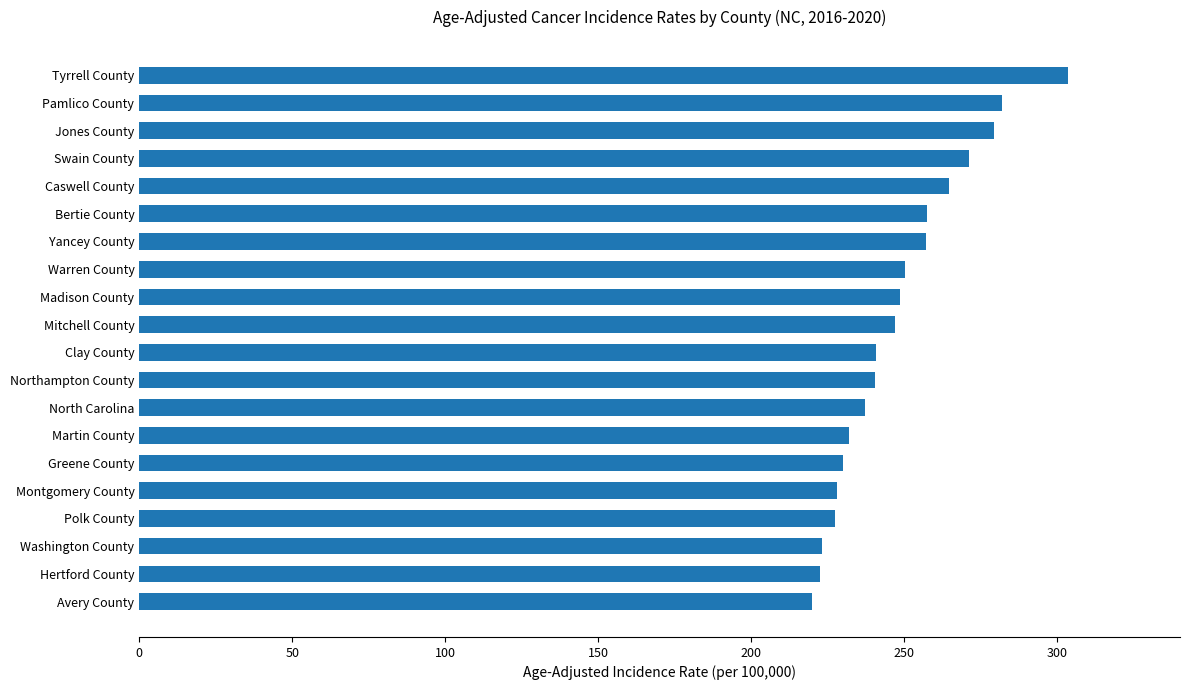

The value at Greene County is 129.7. True or false?

False